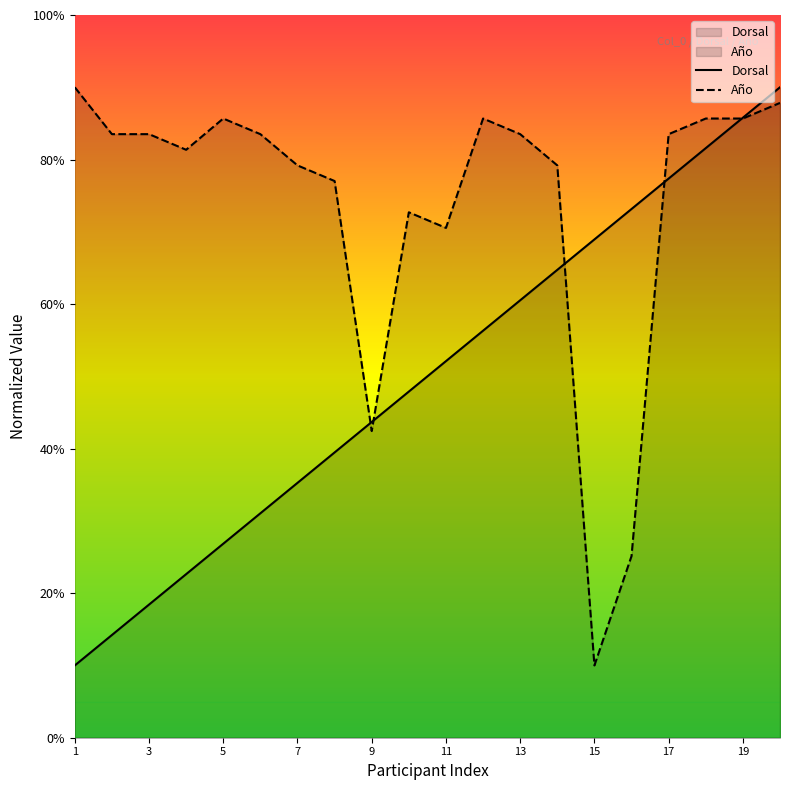

True or false: Año has a value of 85.7 at 18.

True